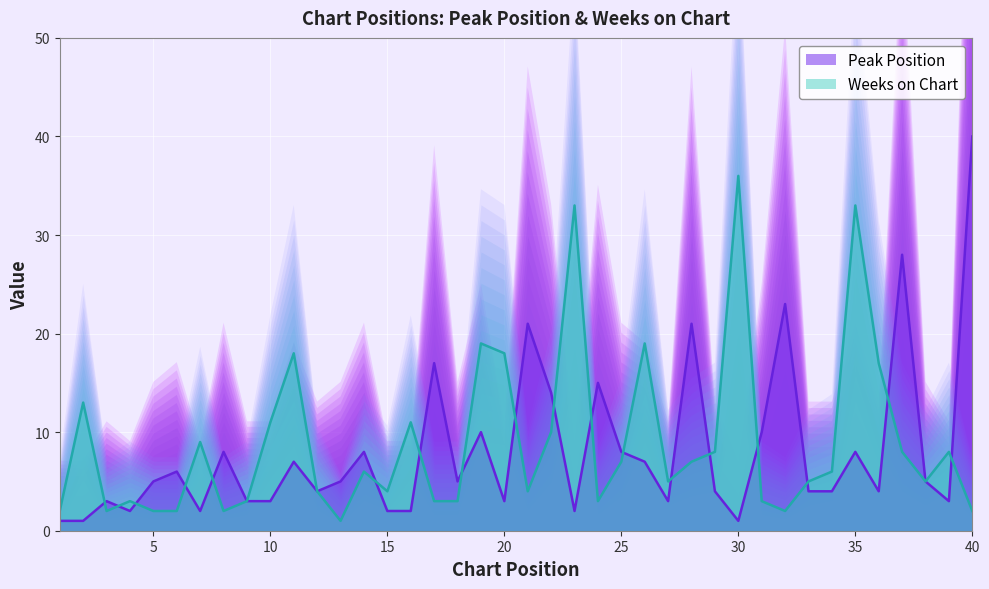

Which series has the largest total across all categories?

Weeks on Chart